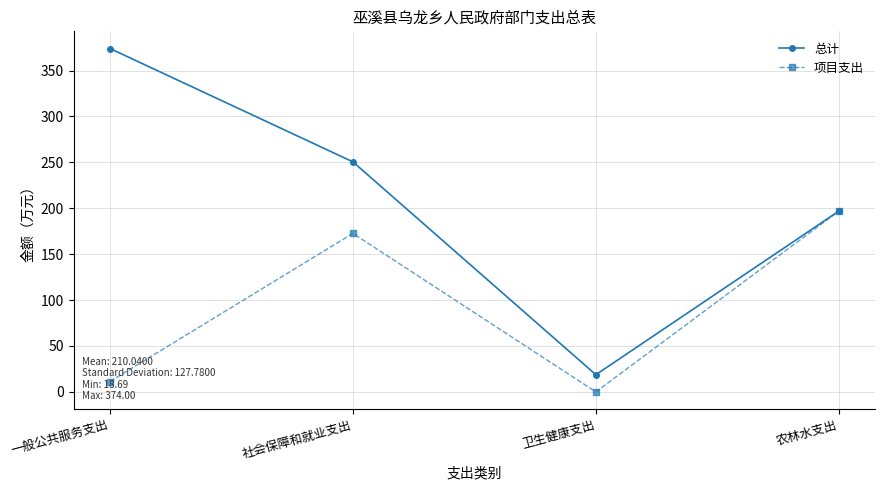

Which series has the largest total across all categories?

总计